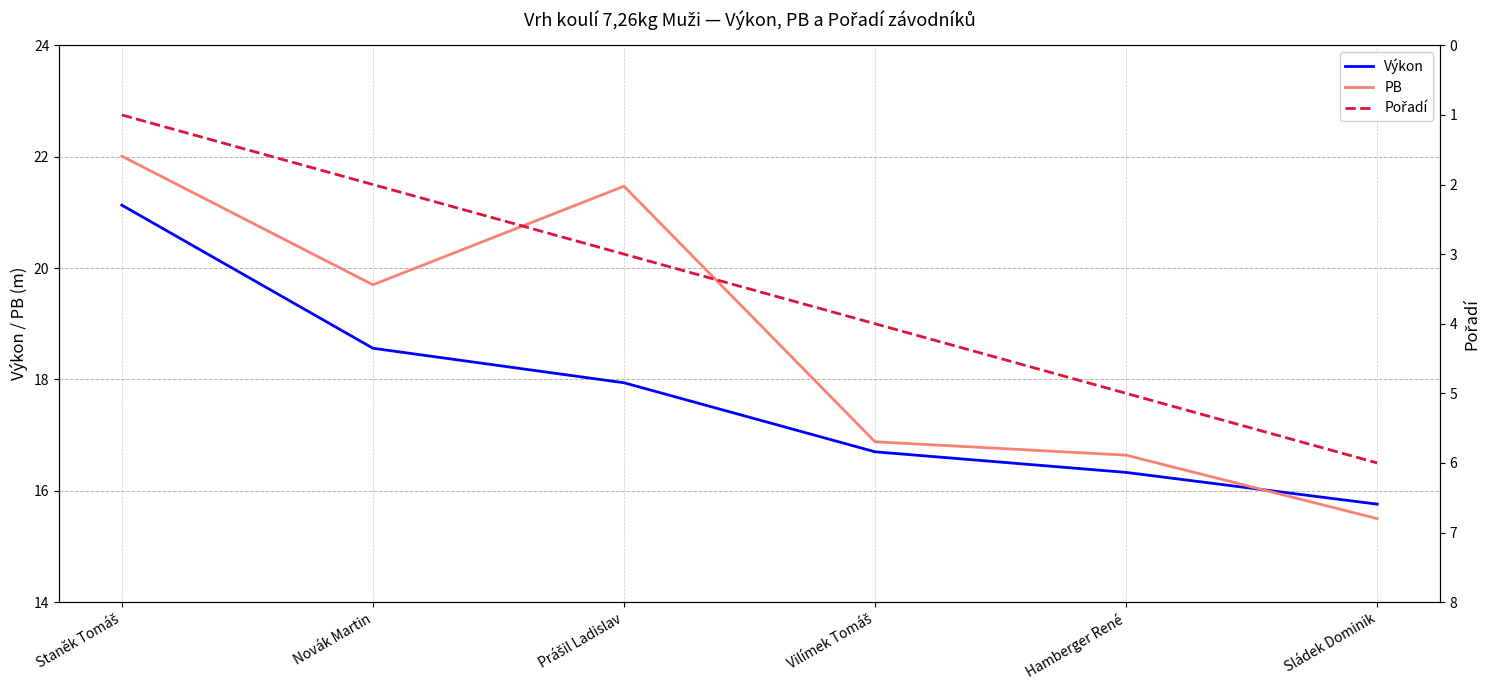

What is the sum of all Pořadí values?

21.0